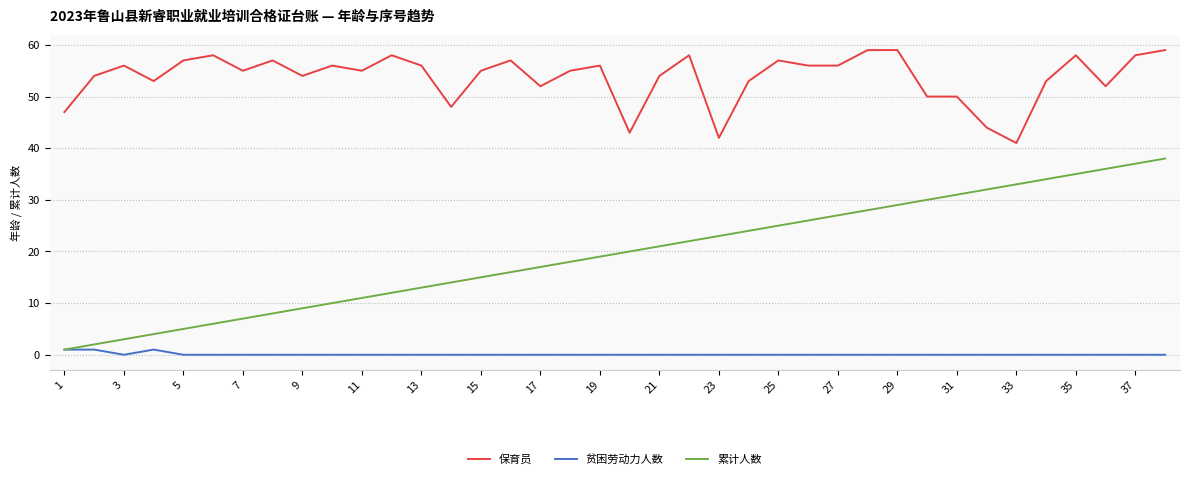

True or false: 保育员 and 累计人数 intersect in this chart.

False